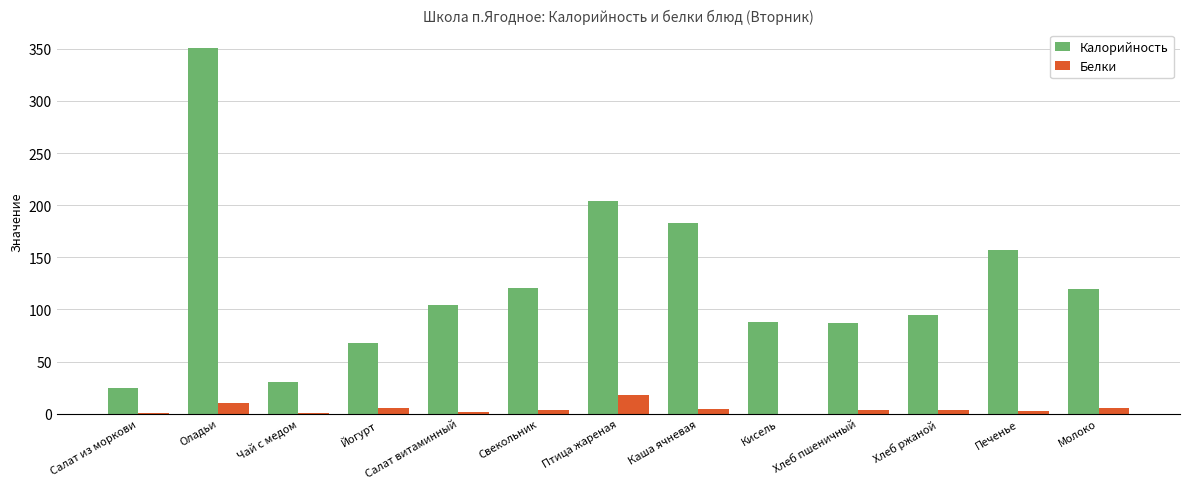

Which series has the largest total across all categories?

Калорийность